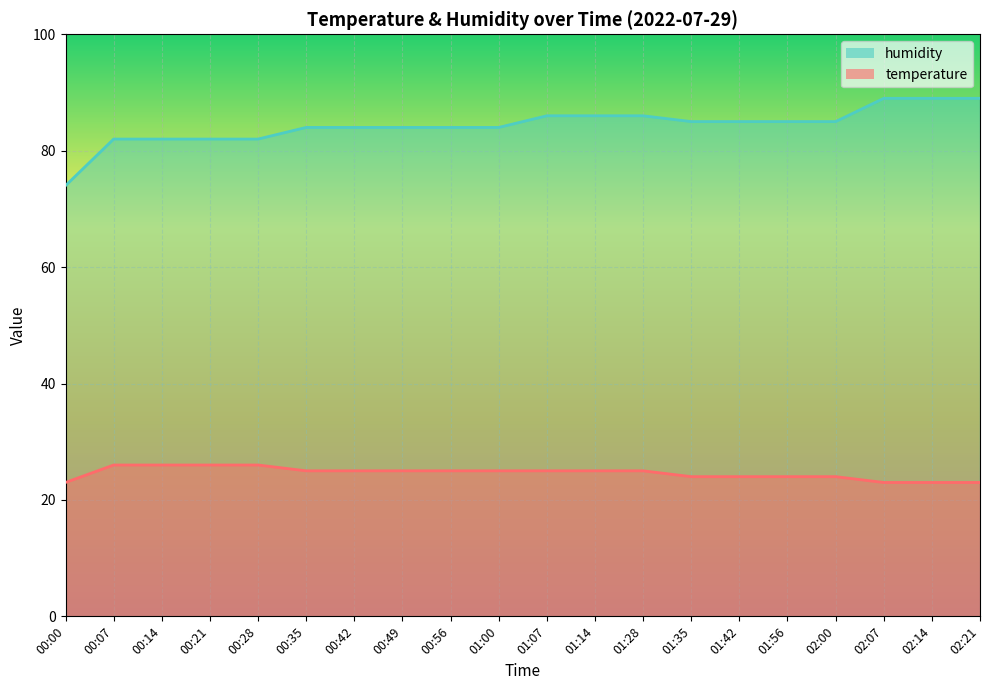

What is the difference between the maximum and minimum values in the humidity series?

15